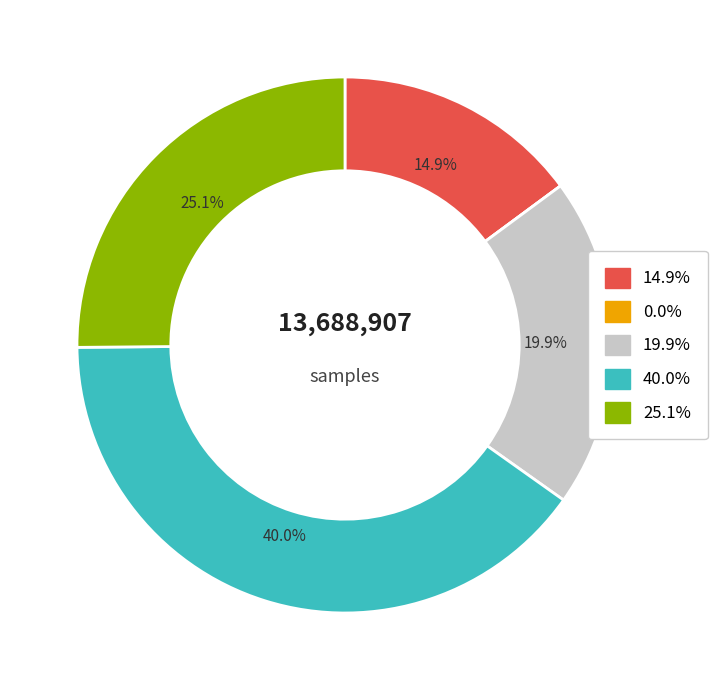

Is there any slice that represents more than half of the pie?

No